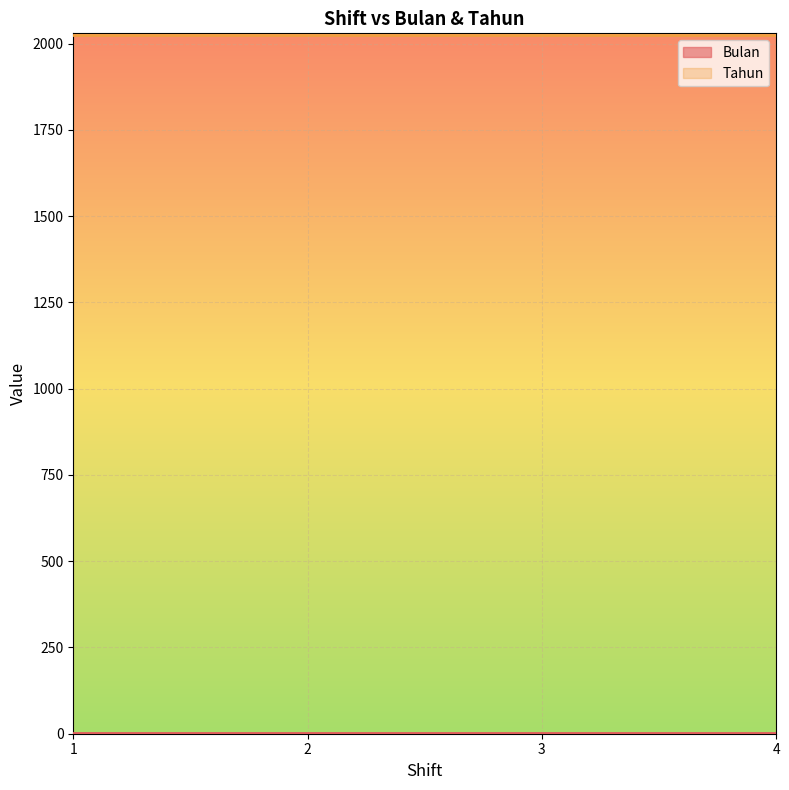

What is the value of the Bulan point at the 1st from the left?

1